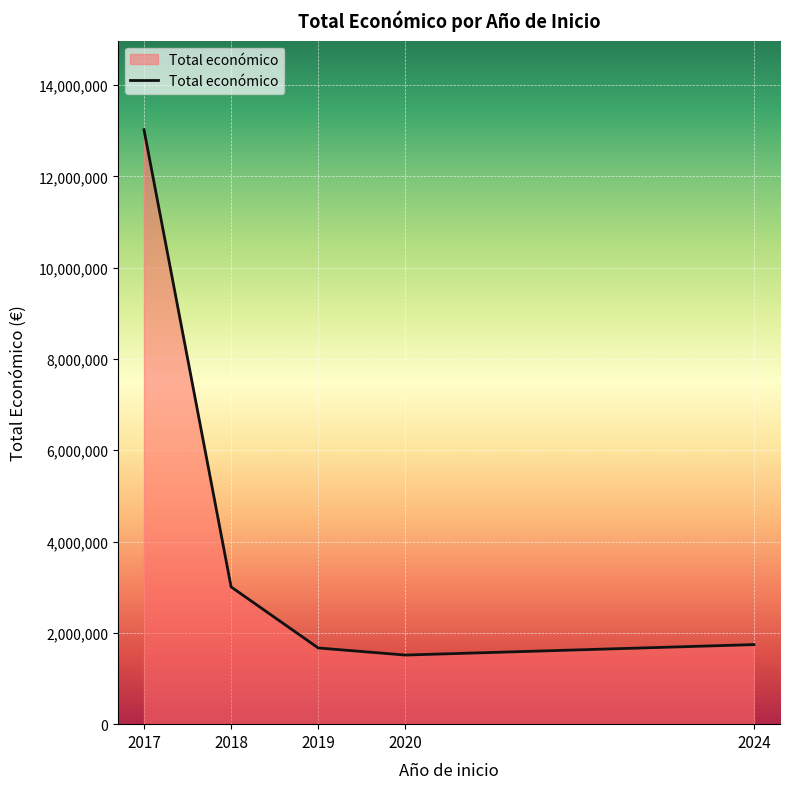

Is it true that the value at 2018 is 3006338?

True